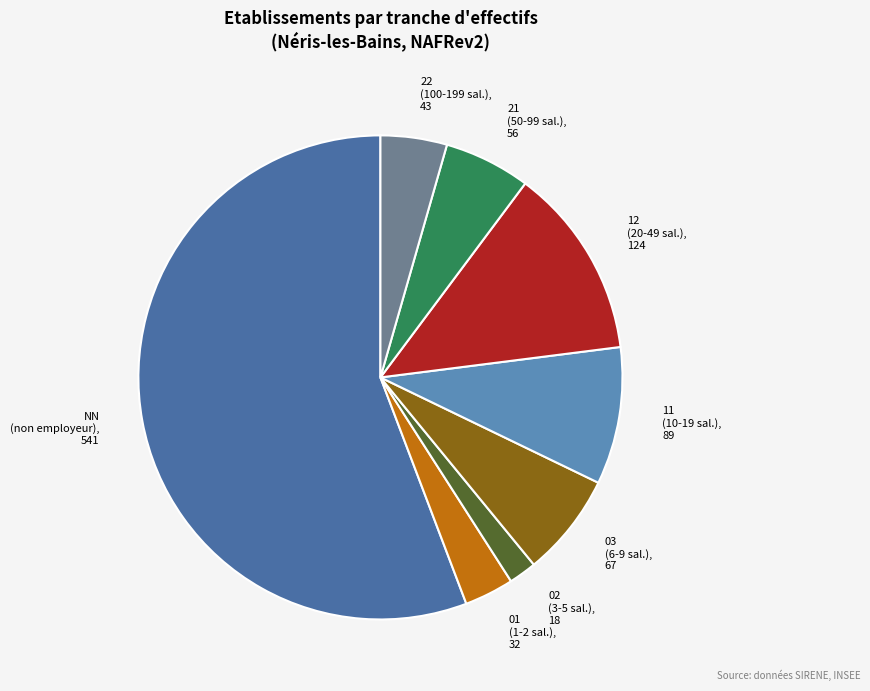

What is the ratio of the value at NN to the value at 01?

16.9